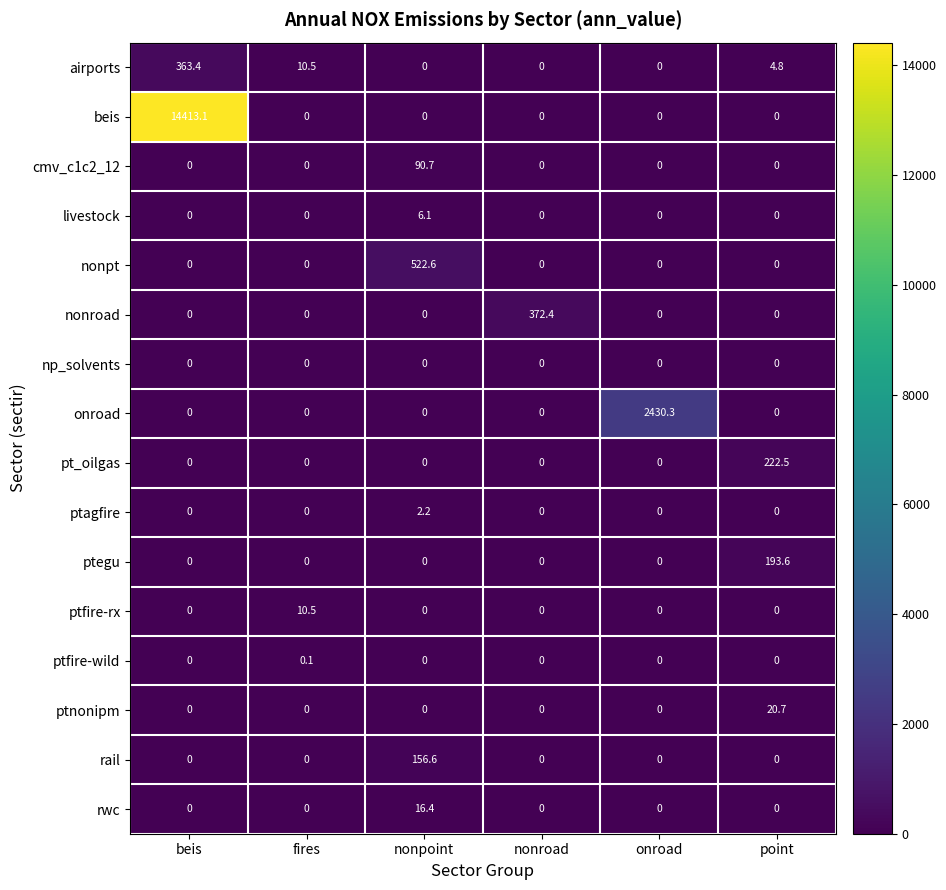

List the series in order of their peak value, highest first.

beis, onroad, nonpt, nonroad, airports, pt_oilgas, ptegu, rail, cmv_c1c2_12, ptnonipm, rwc, ptfire-rx, livestock, ptagfire, ptfire-wild, np_solvents